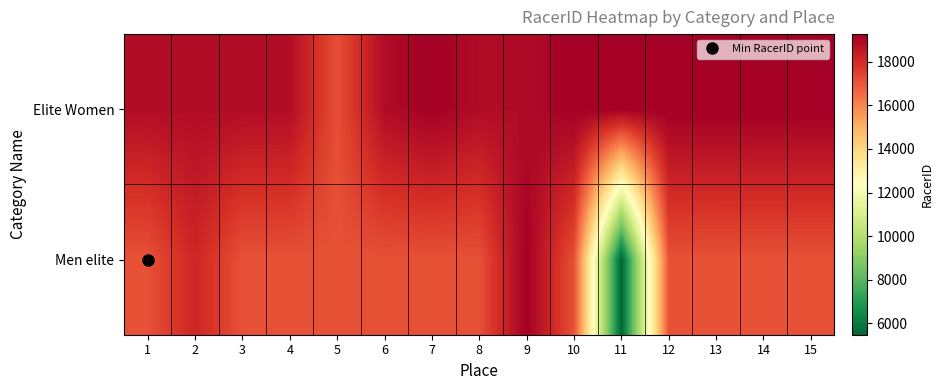

Between 9 and 15, which is larger?

15